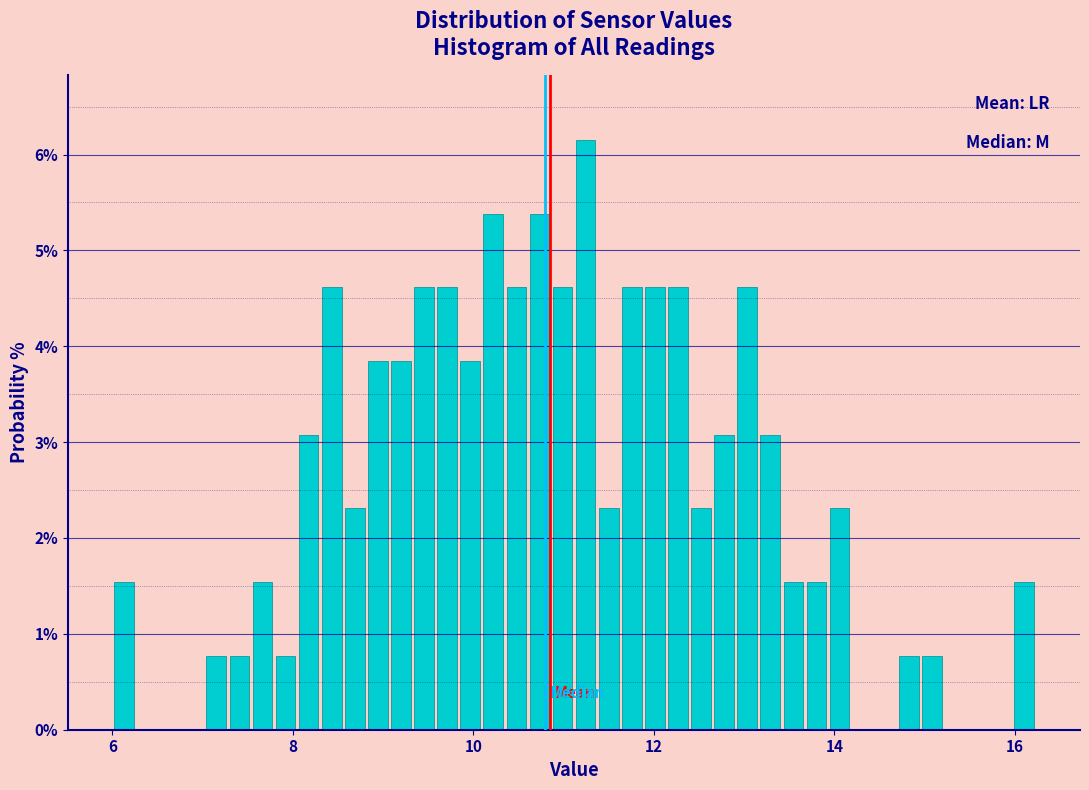

Read against the x-axis, roughly where is the centre of the tallest bar?

11.2